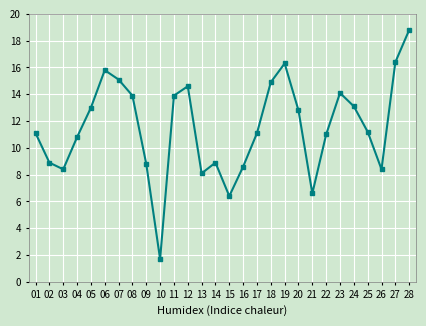

Reading left to right, transcribe all the data shown in this chart.

01=11.1	02=8.9	03=8.4	04=10.8	05=13.0	06=15.8	07=15.1	08=13.9	09=8.8	10=1.7	11=13.9	12=14.6	13=8.1	14=8.9	15=6.4	16=8.6	17=11.1	18=14.9	19=16.3	20=12.8	21=6.6	22=11.0	23=14.1	24=13.1	25=11.2	26=8.4	27=16.4	28=18.8